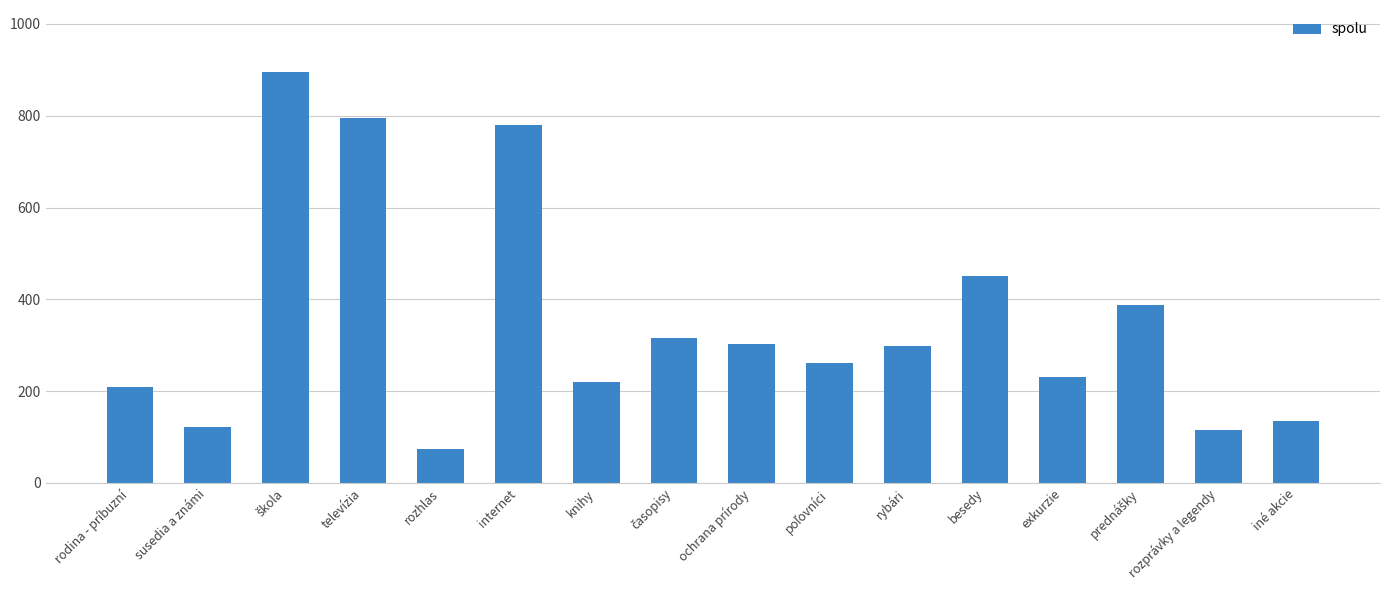

What is the approximate value at ochrana prírody?

302